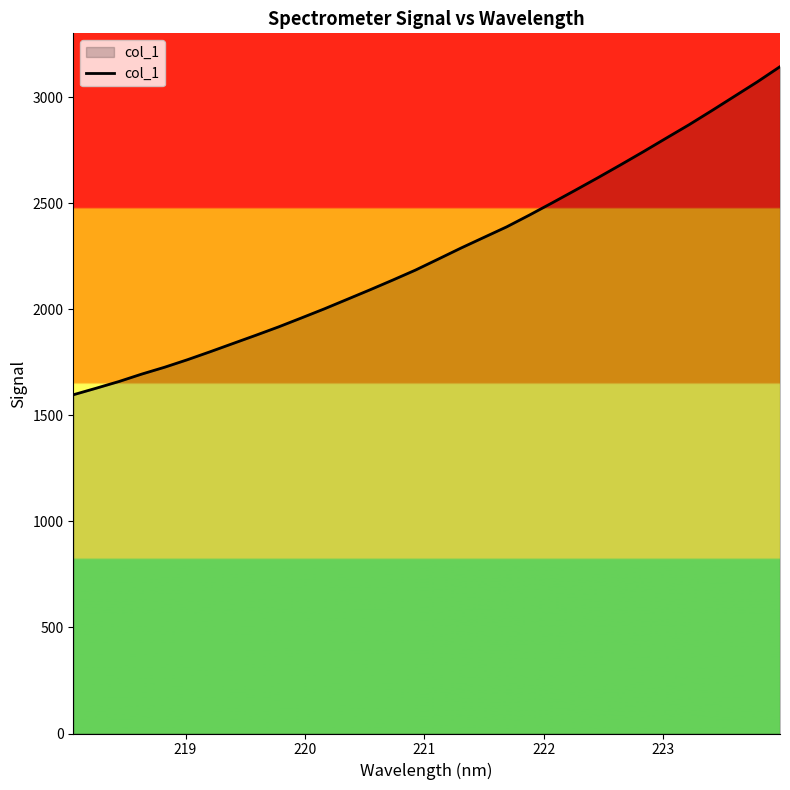

What is the greatest value displayed?

3143.5